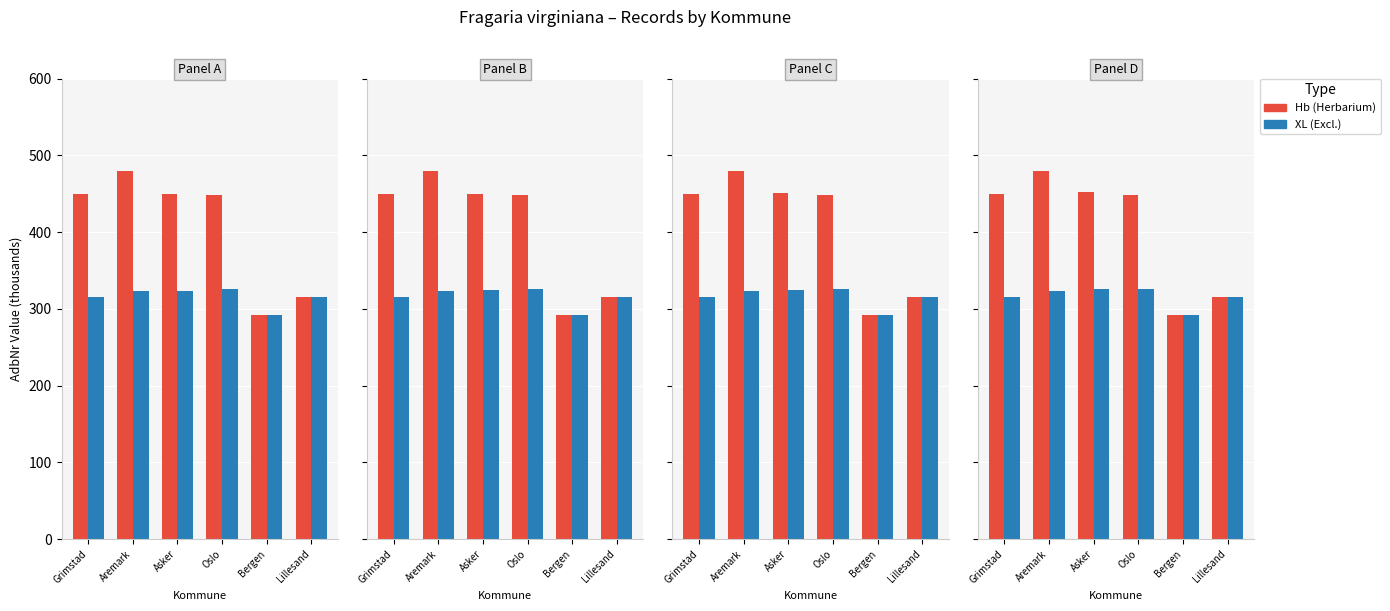

Which series changed the most between Aremark and Lillesand?

Hb